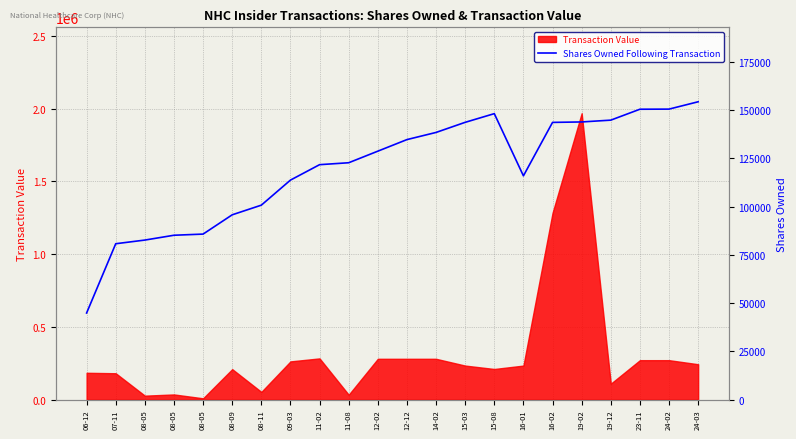

What is the label of the 19th point from the left?

19-12